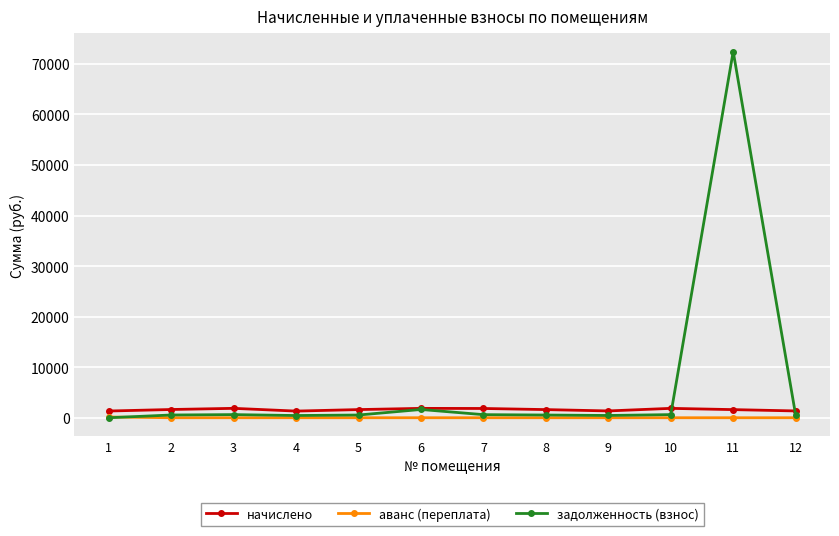

How many lines are shown in the chart?

3